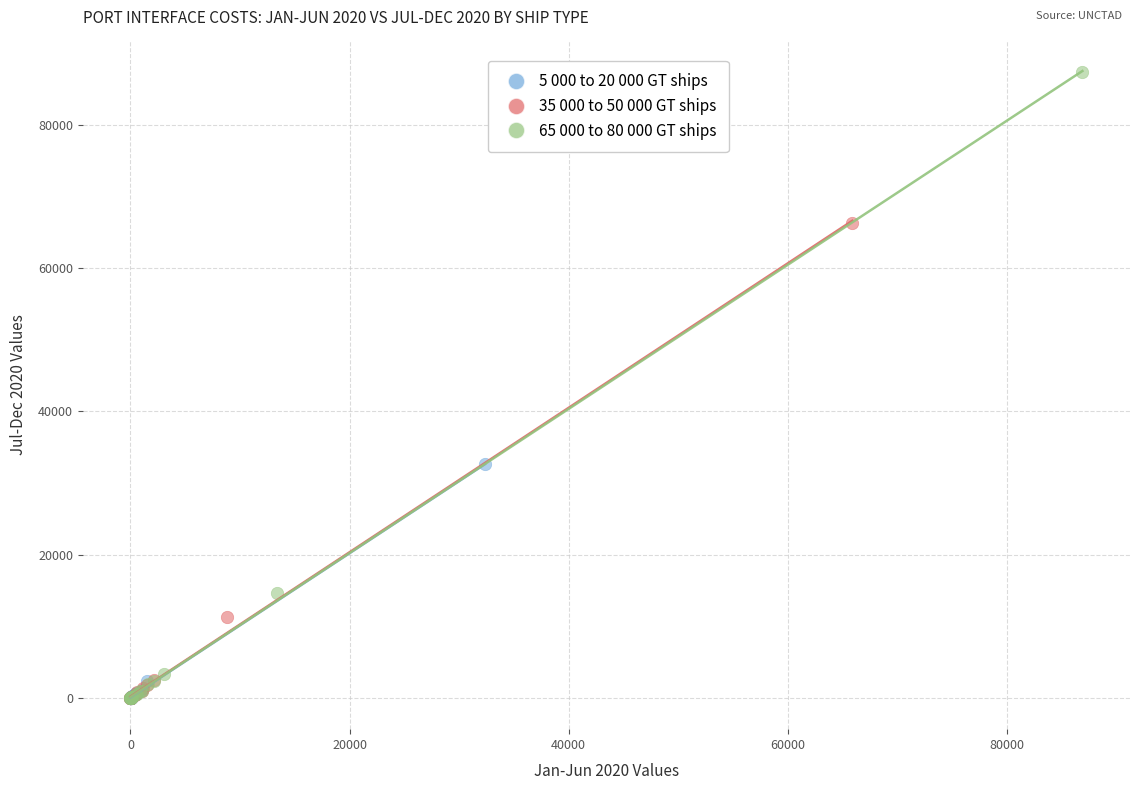

Which series has the largest Y range (max minus min)?

65 000 to 80 000 GT ships